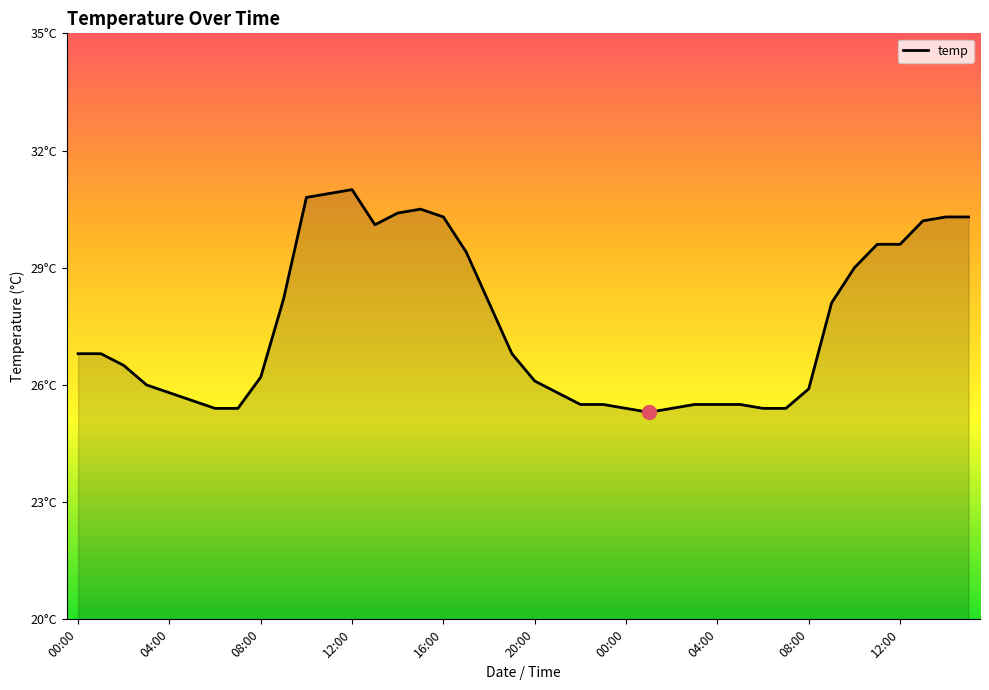

What is the maximum value shown in the chart?

31.0